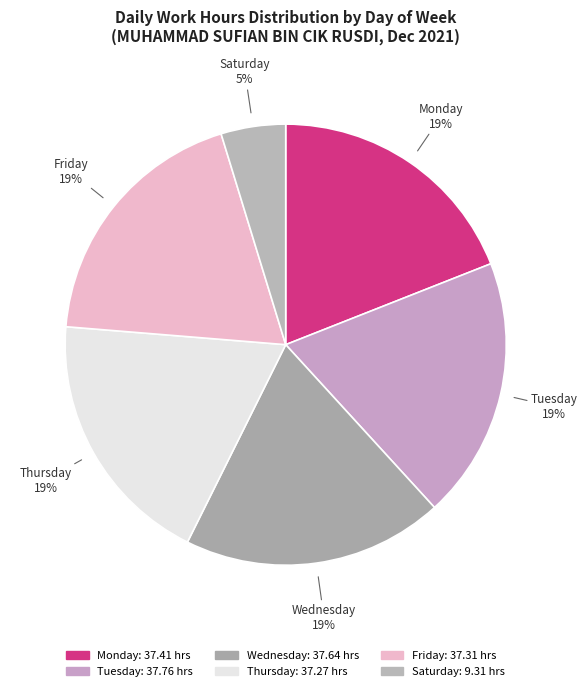

Which slice is the smallest?

Saturday